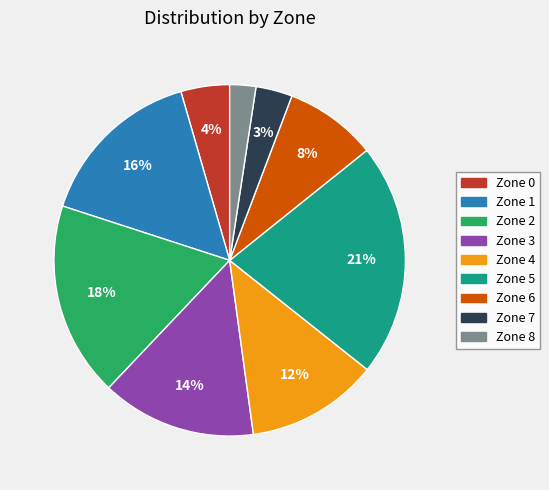

Which category has the smallest portion of the pie?

Zone 8